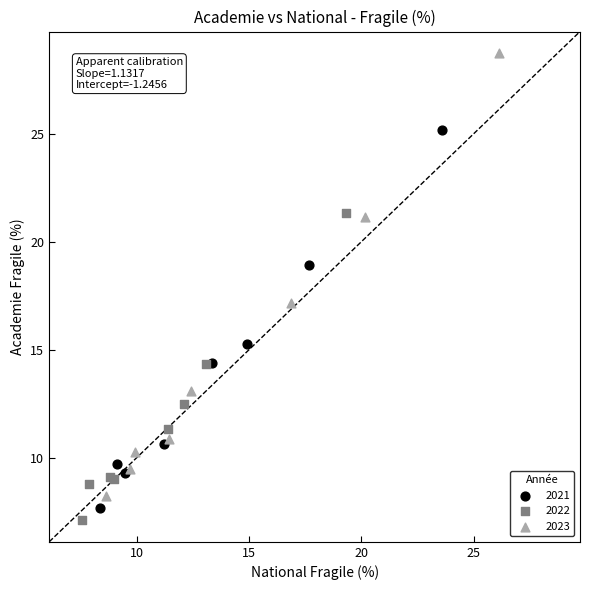

Which series contains the highest Y value?

2023